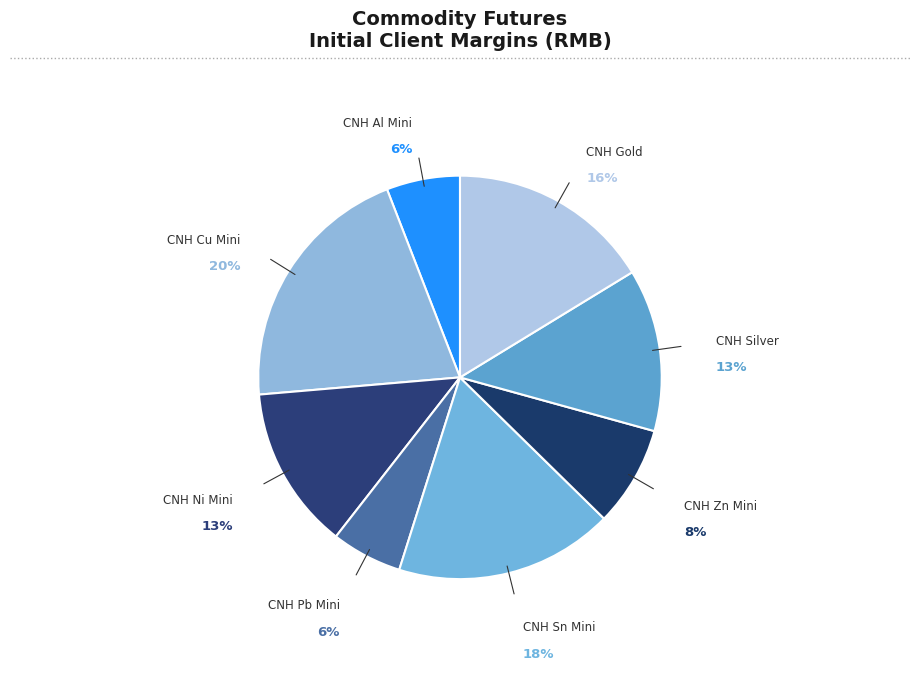

Rank the categories by value from highest to lowest.

CNH London Copper Mini Futures, CNH London Tin Mini Futures, CNH Gold Futures, CNH London Nickel Mini Futures, CNH Silver Futures, CNH London Zinc Mini Futures, CNH London Aluminium Mini Futures, CNH London Lead Mini Futures